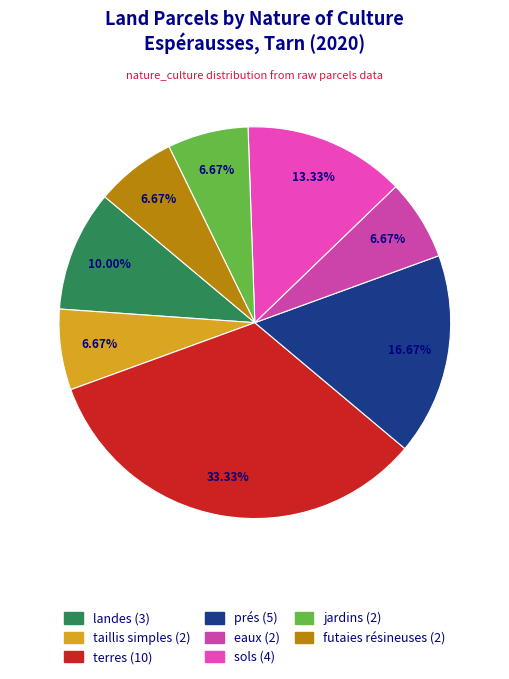

Is it true that eaux is 7% of the pie?

True